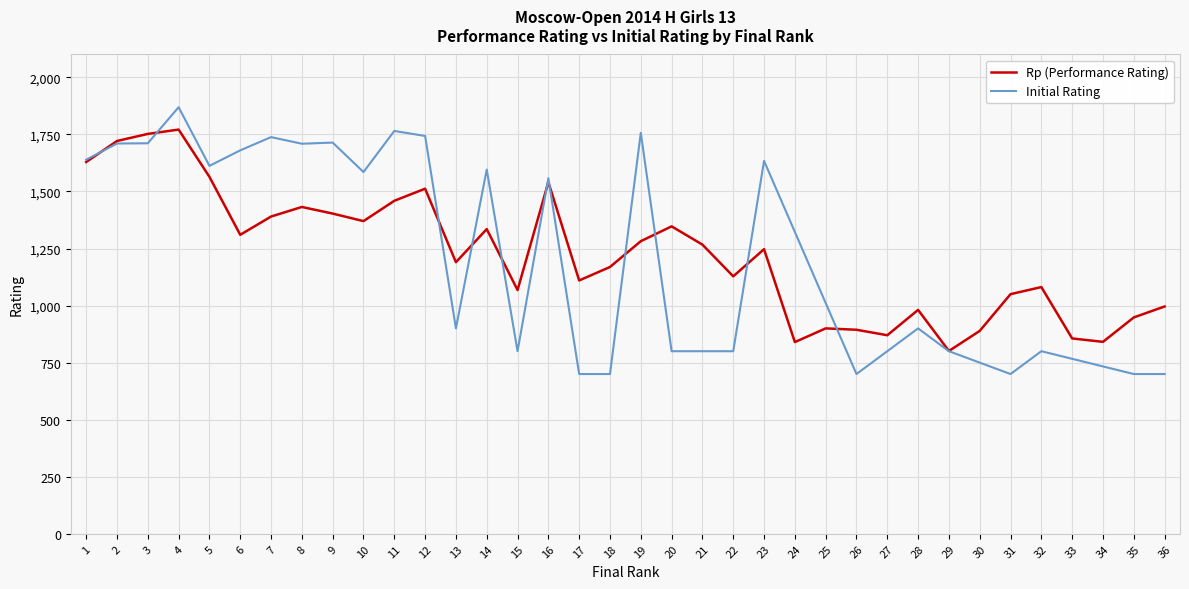

What is the approximate value at 35?

948